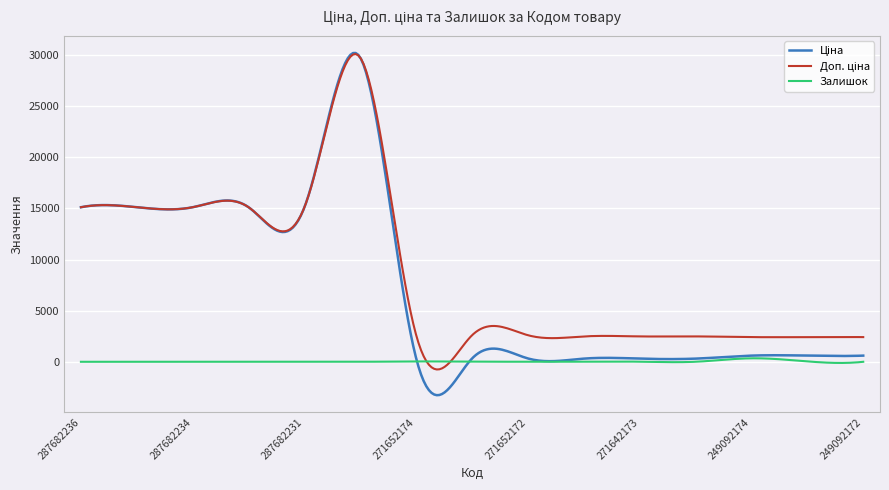

At how many categories does at least one series exceed 11217?

122